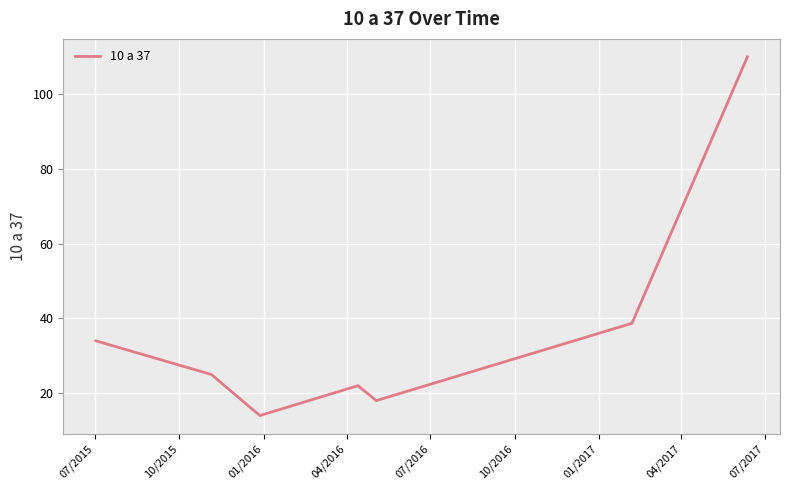

What is the difference between the maximum and second lowest values?

92.0